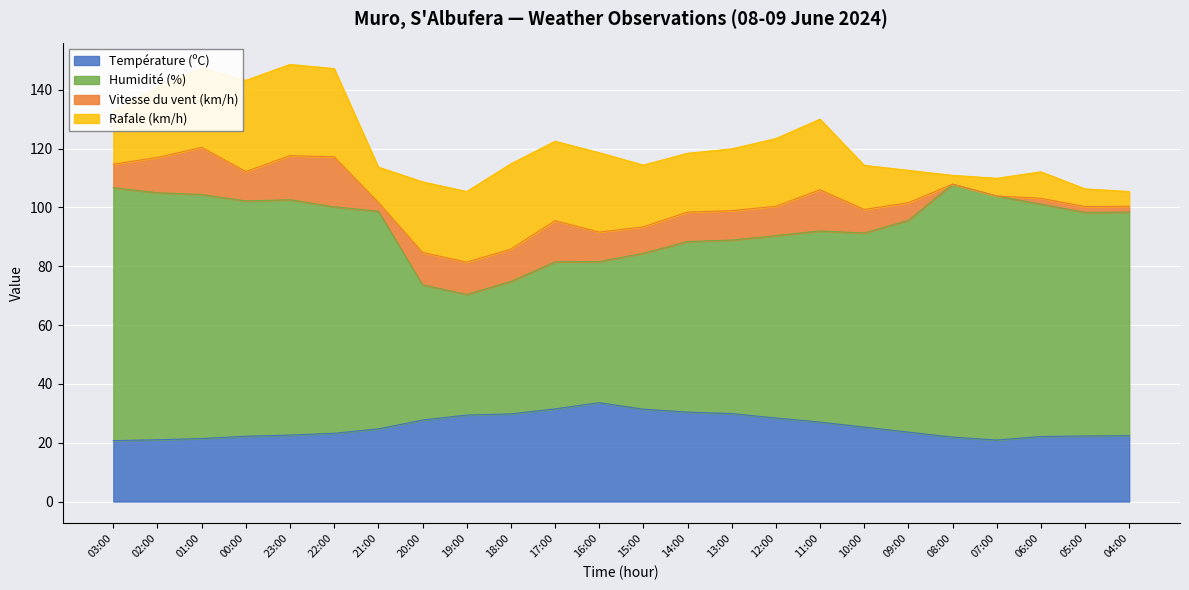

What is the minimum value for Température (ºC)?

20.7